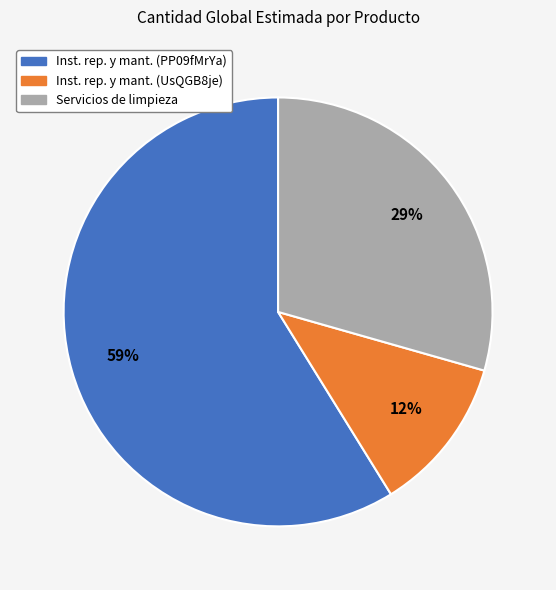

Is it true that Inst. rep. y mant. (UsQGB8je) is 12% of the pie?

True